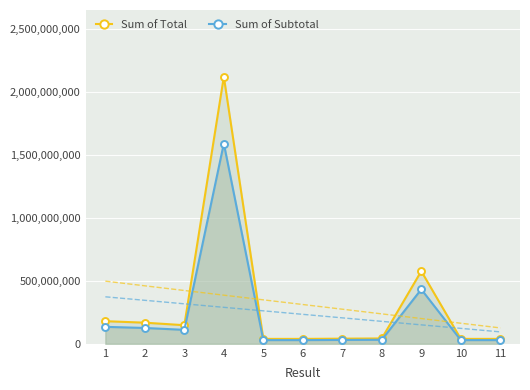

Is it true that Sum of Total equals 38977813 at 11?

True